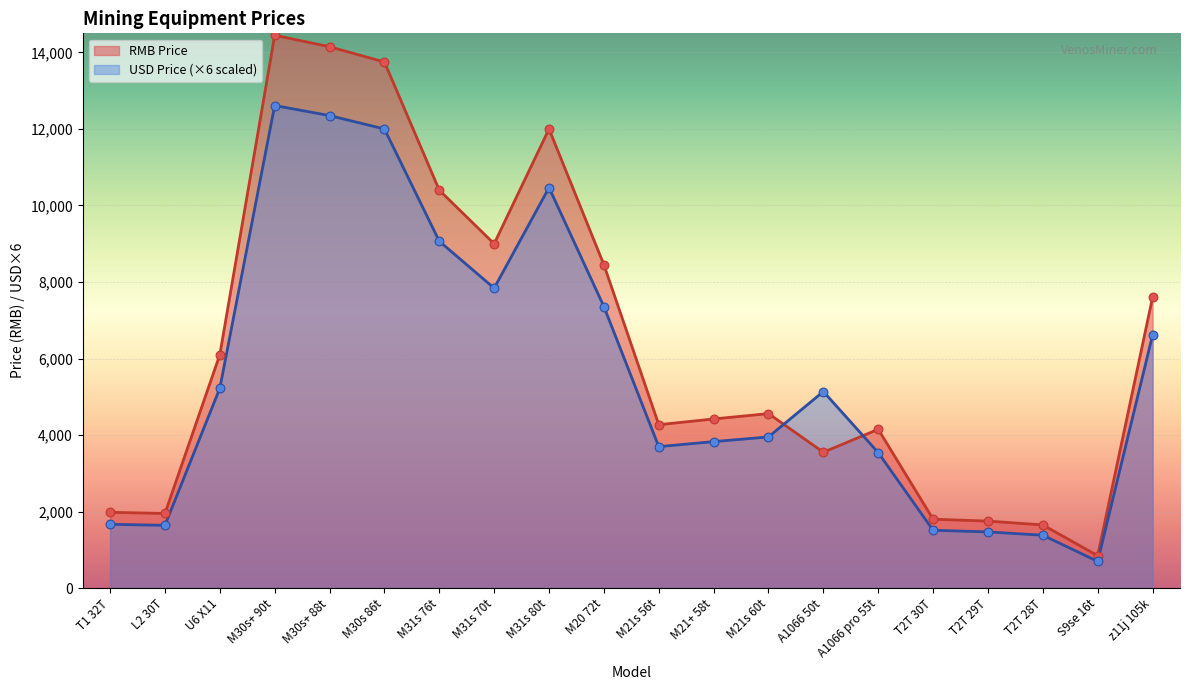

What are all the series names shown in the legend?

RMB Price, USD Price (×6 scaled)